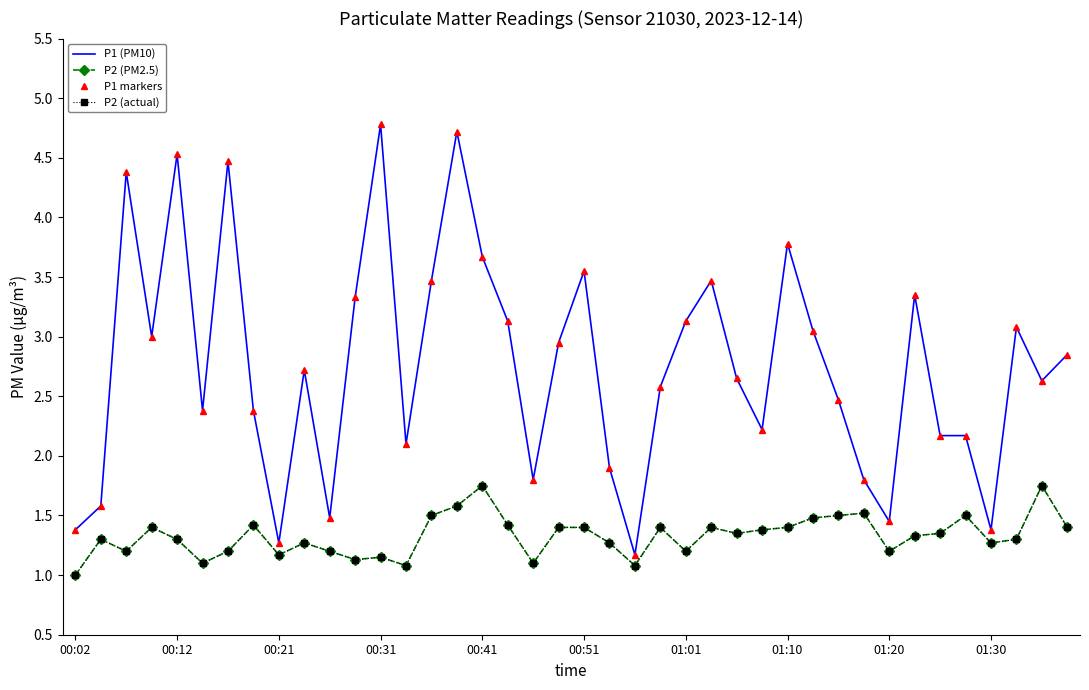

Does the chart have visible grid lines?

No